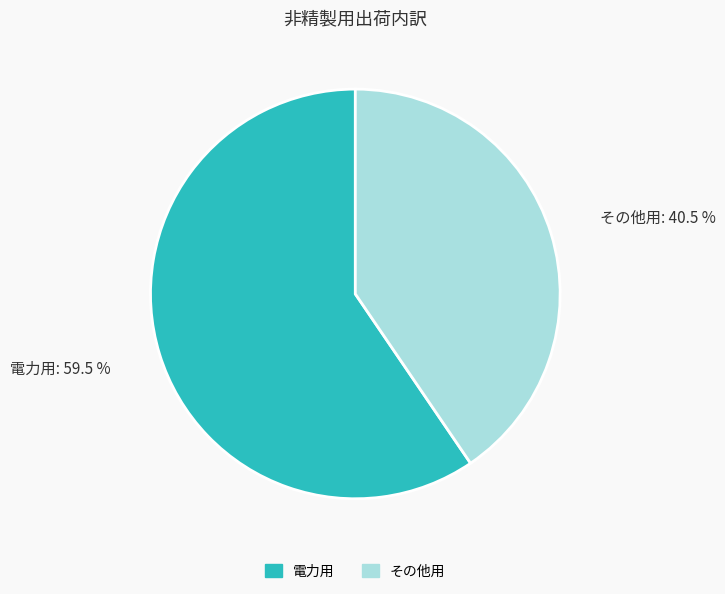

Does その他用 represent more than half of the total?

No